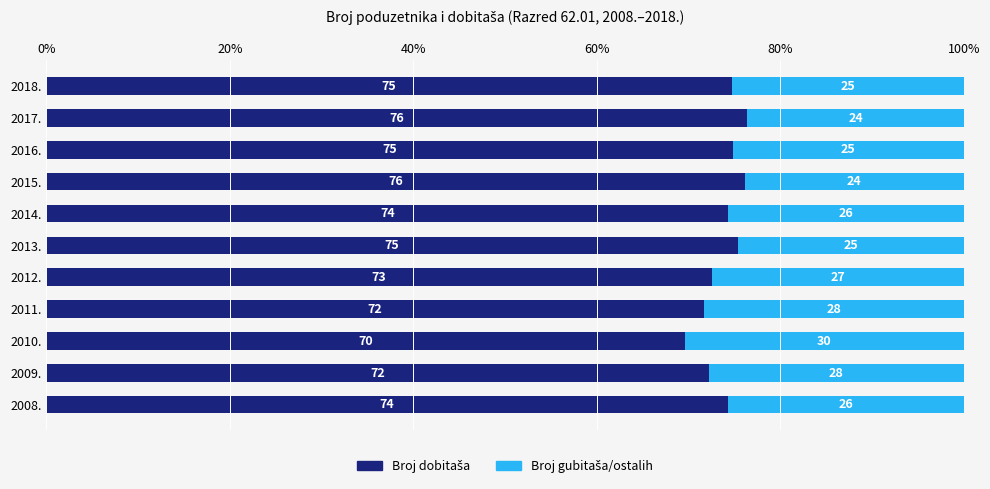

What is the total value across all series at 2012.?

100.0